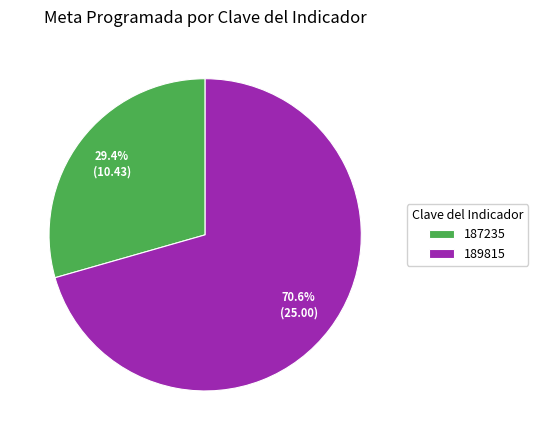

Rank the categories by value from highest to lowest.

189815, 187235